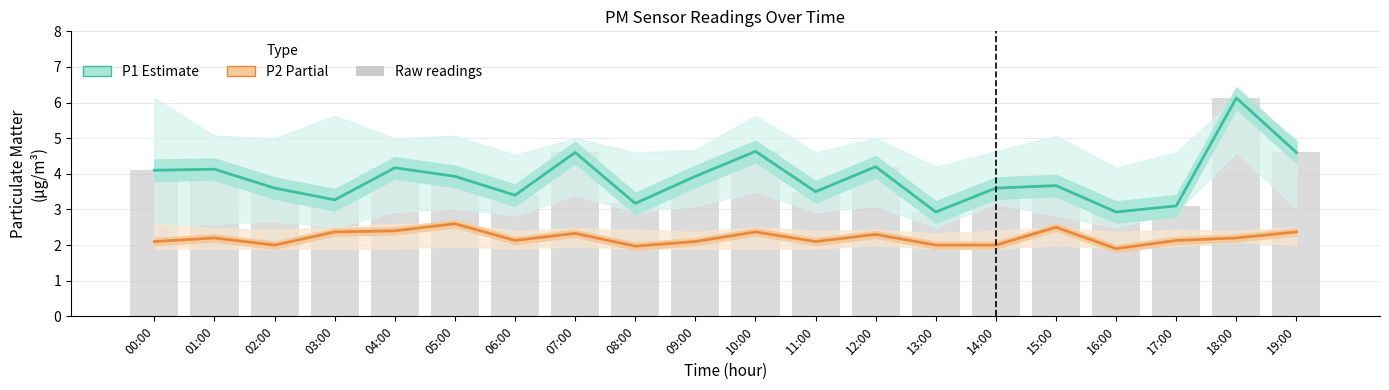

What is the difference between the second highest and minimum values in the P2 (Partial) series?

0.6